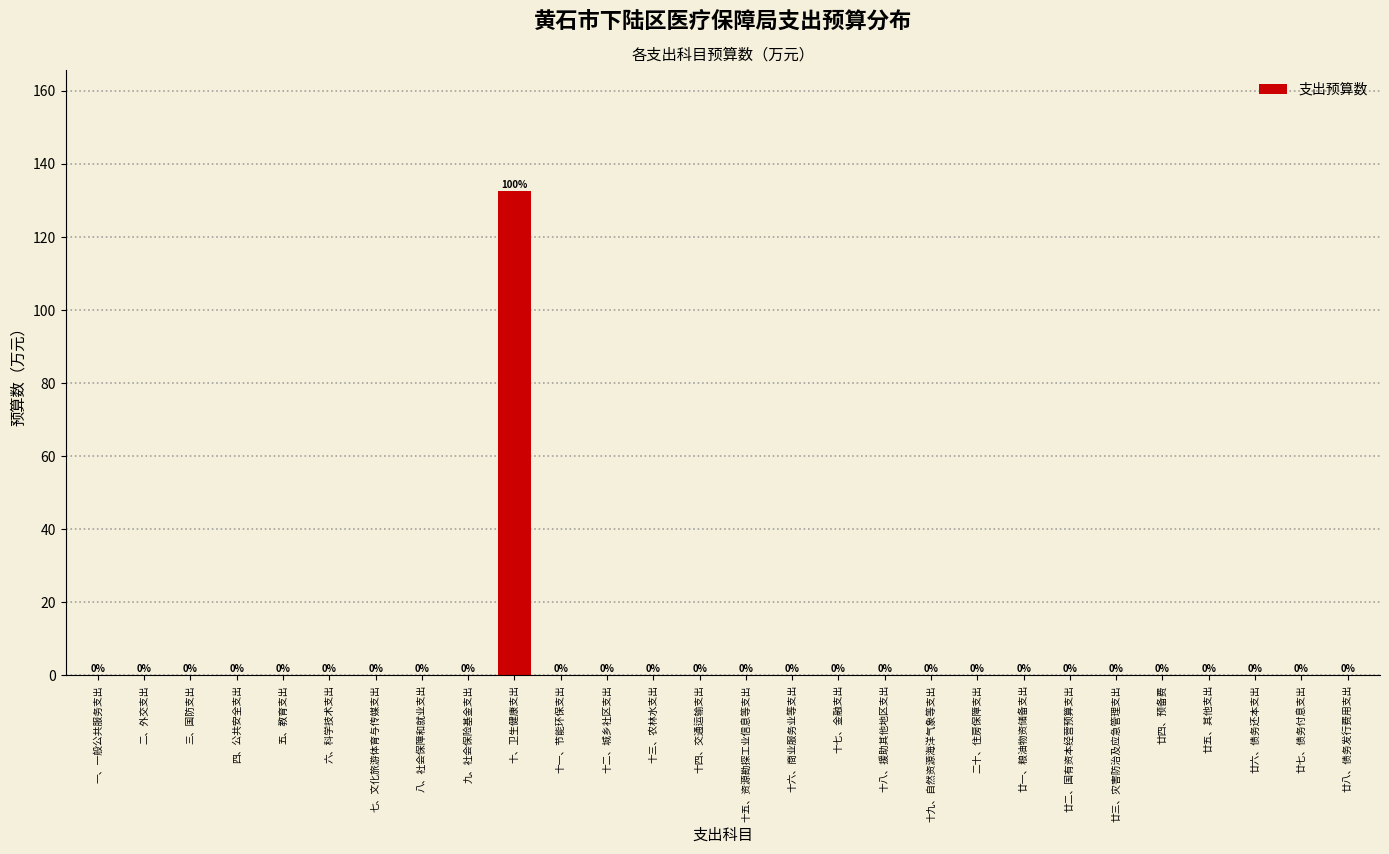

The chart shows a value of 213.3 at 十、卫生健康支出. True or false?

False